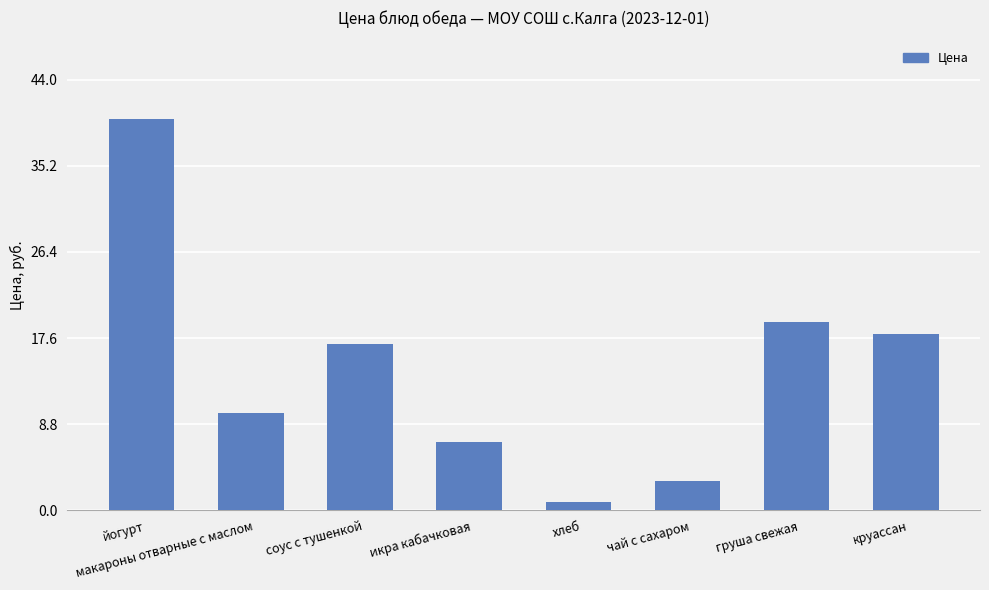

What is the label of the 7th bar from the right?

макароны отварные с маслом